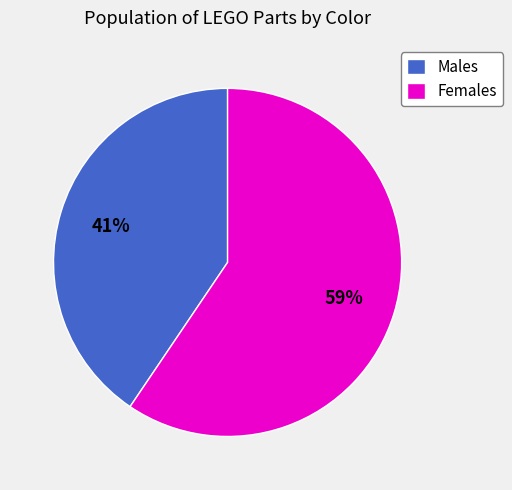

Rank the categories by value from highest to lowest.

Females, Males